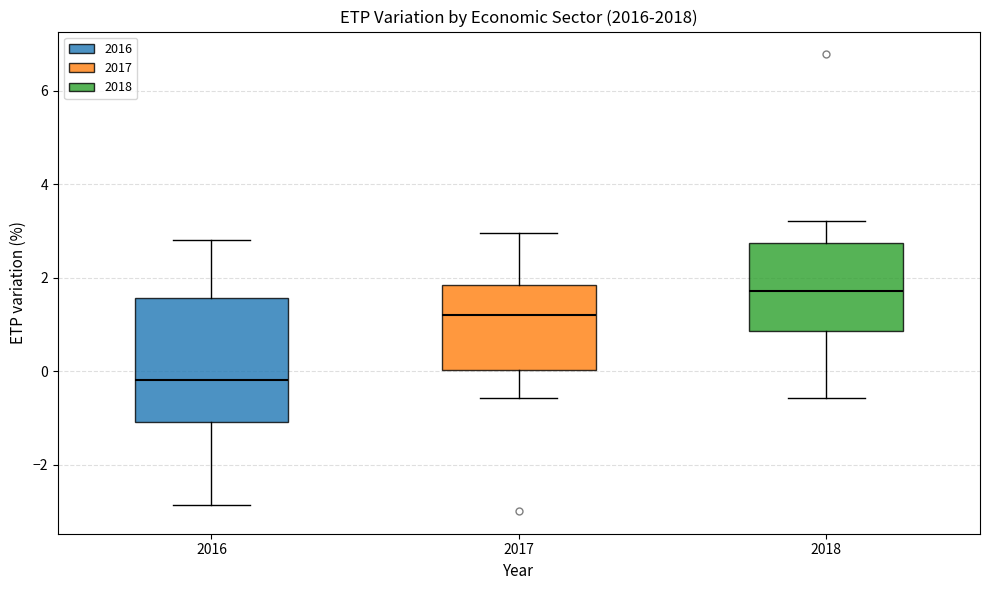

Reading left to right, transcribe this box plot: for each box, give where its median line is, the range the box spans, and where its two whiskers end, as read against the y-axis. The values are not printed on the chart, so give them approximately, as read against the axis.

2016: median -0.2, box -1.0 to 1.6, whiskers -2.8 to 2.8
2017: median 1.2, box 0.0 to 1.8, whiskers -0.6 to 3.0
2018: median 1.8, box 0.8 to 2.8, whiskers -0.6 to 3.2